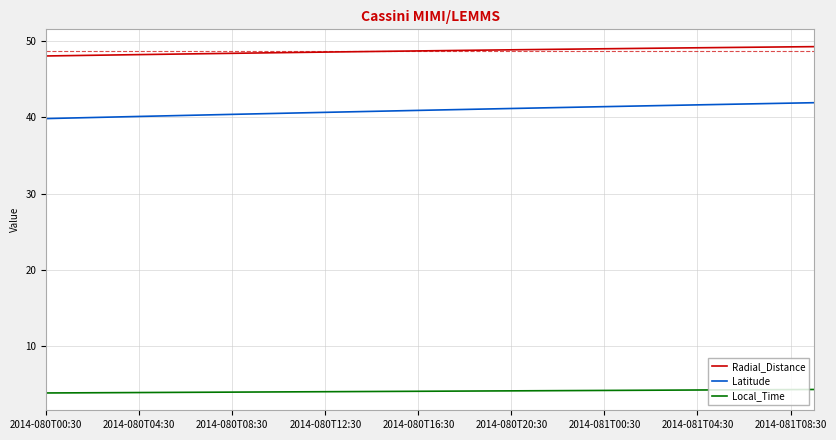

What is the difference between the maximum and second lowest values in the Radial_Distance series?

1.2